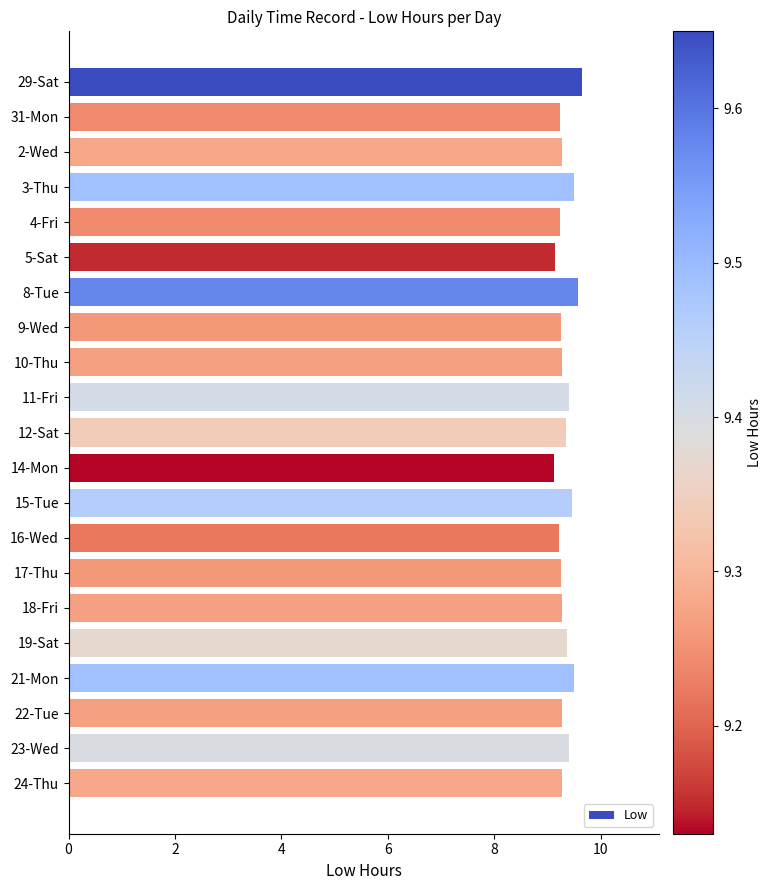

Does the chart contain any negative values?

No